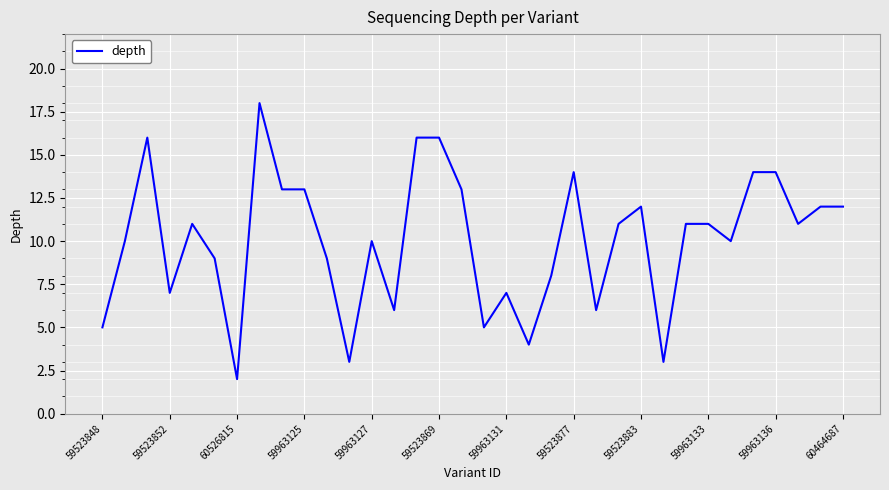

What is the greatest value displayed?

18